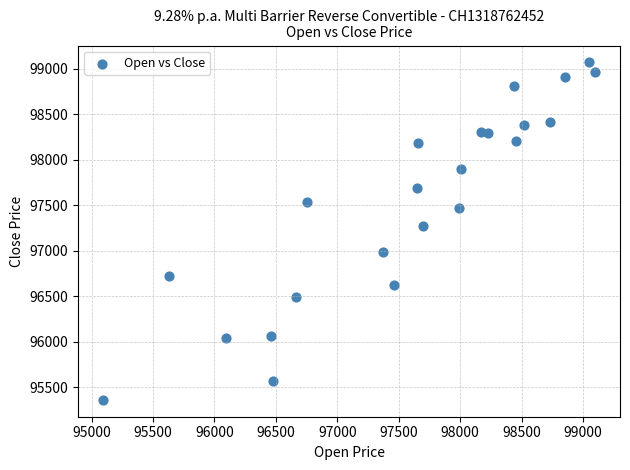

What Y value in the scatter plot is closest to 97215?

97270